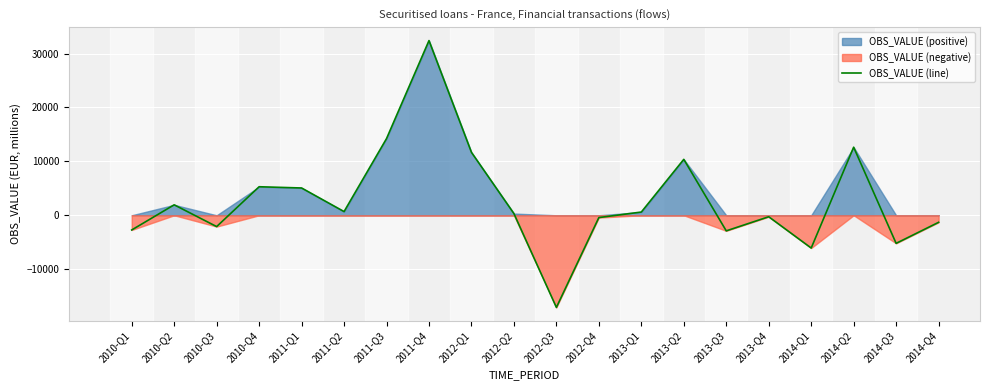

What is the label of the 5th point from the right?

2013-Q4